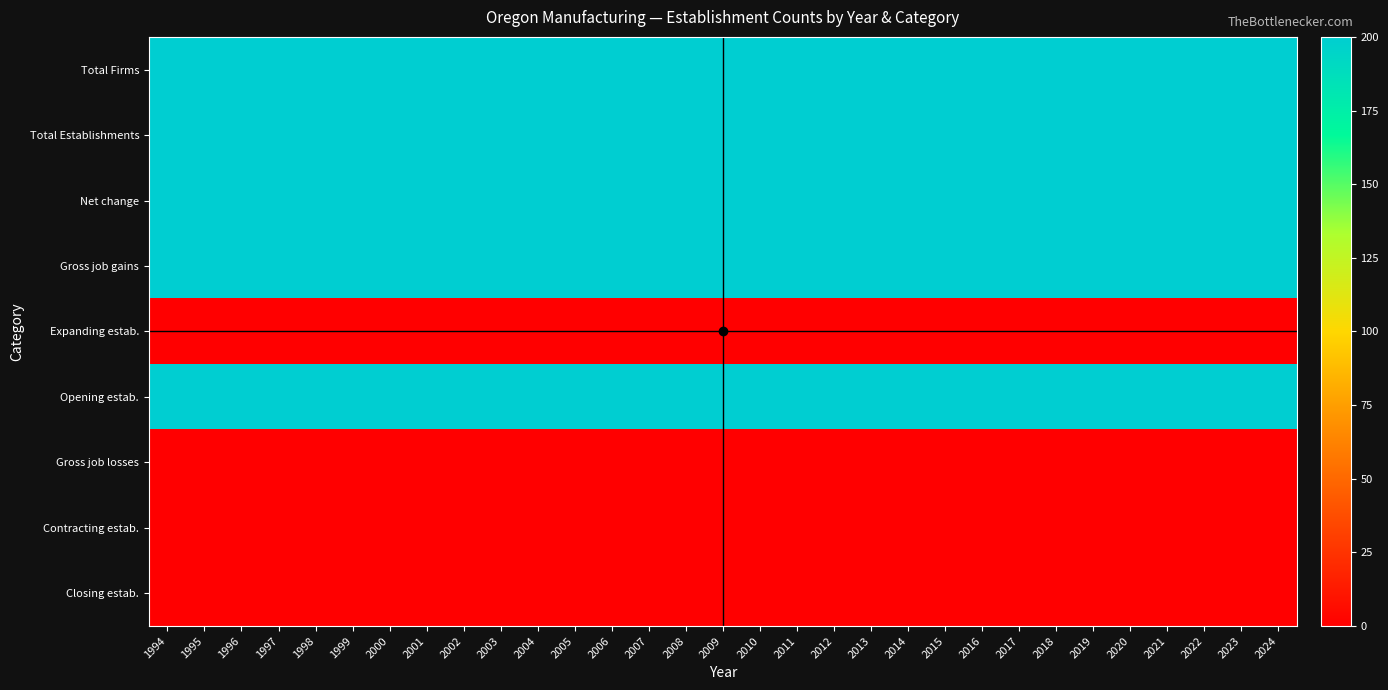

Reading right to left, transcribe all the data shown in this chart.

Total Firms: 2024=200	2023=200	2022=200	2021=200	2020=200	2019=200	2018=200	2017=200	2016=200	2015=200	2014=200	2013=200	2012=200	2011=200	2010=200	2009=200	2008=200	2007=200	2006=200	2005=200	2004=200	2003=200	2002=200	2001=200	2000=200	1999=200	1998=200	1997=200	1996=200	1995=200	1994=200
Total Establishments: 2024=200	2023=200	2022=200	2021=200	2020=200	2019=200	2018=200	2017=200	2016=200	2015=200	2014=200	2013=200	2012=200	2011=200	2010=200	2009=200	2008=200	2007=200	2006=200	2005=200	2004=200	2003=200	2002=200	2001=200	2000=200	1999=200	1998=200	1997=200	1996=200	1995=200	1994=200
Net change: 2024=200	2023=200	2022=200	2021=200	2020=200	2019=200	2018=200	2017=200	2016=200	2015=200	2014=200	2013=200	2012=200	2011=200	2010=200	2009=200	2008=200	2007=200	2006=200	2005=200	2004=200	2003=200	2002=200	2001=200	2000=200	1999=200	1998=200	1997=200	1996=200	1995=200	1994=200
Gross job gains: 2024=200	2023=200	2022=200	2021=200	2020=200	2019=200	2018=200	2017=200	2016=200	2015=200	2014=200	2013=200	2012=200	2011=200	2010=200	2009=200	2008=200	2007=200	2006=200	2005=200	2004=200	2003=200	2002=200	2001=200	2000=200	1999=200	1998=200	1997=200	1996=200	1995=200	1994=200
Expanding estab.: 2024=0	2023=0	2022=0	2021=0	2020=0	2019=0	2018=0	2017=0	2016=0	2015=0	2014=0	2013=0	2012=0	2011=0	2010=0	2009=0	2008=0	2007=0	2006=0	2005=0	2004=0	2003=0	2002=0	2001=0	2000=0	1999=0	1998=0	1997=0	1996=0	1995=0	1994=0
Opening estab.: 2024=200	2023=200	2022=200	2021=200	2020=200	2019=200	2018=200	2017=200	2016=200	2015=200	2014=200	2013=200	2012=200	2011=200	2010=200	2009=200	2008=200	2007=200	2006=200	2005=200	2004=200	2003=200	2002=200	2001=200	2000=200	1999=200	1998=200	1997=200	1996=200	1995=200	1994=200
Gross job losses: 2024=0	2023=0	2022=0	2021=0	2020=0	2019=0	2018=0	2017=0	2016=0	2015=0	2014=0	2013=0	2012=0	2011=0	2010=0	2009=0	2008=0	2007=0	2006=0	2005=0	2004=0	2003=0	2002=0	2001=0	2000=0	1999=0	1998=0	1997=0	1996=0	1995=0	1994=0
Contracting estab.: 2024=0	2023=0	2022=0	2021=0	2020=0	2019=0	2018=0	2017=0	2016=0	2015=0	2014=0	2013=0	2012=0	2011=0	2010=0	2009=0	2008=0	2007=0	2006=0	2005=0	2004=0	2003=0	2002=0	2001=0	2000=0	1999=0	1998=0	1997=0	1996=0	1995=0	1994=0
Closing estab.: 2024=0	2023=0	2022=0	2021=0	2020=0	2019=0	2018=0	2017=0	2016=0	2015=0	2014=0	2013=0	2012=0	2011=0	2010=0	2009=0	2008=0	2007=0	2006=0	2005=0	2004=0	2003=0	2002=0	2001=0	2000=0	1999=0	1998=0	1997=0	1996=0	1995=0	1994=0